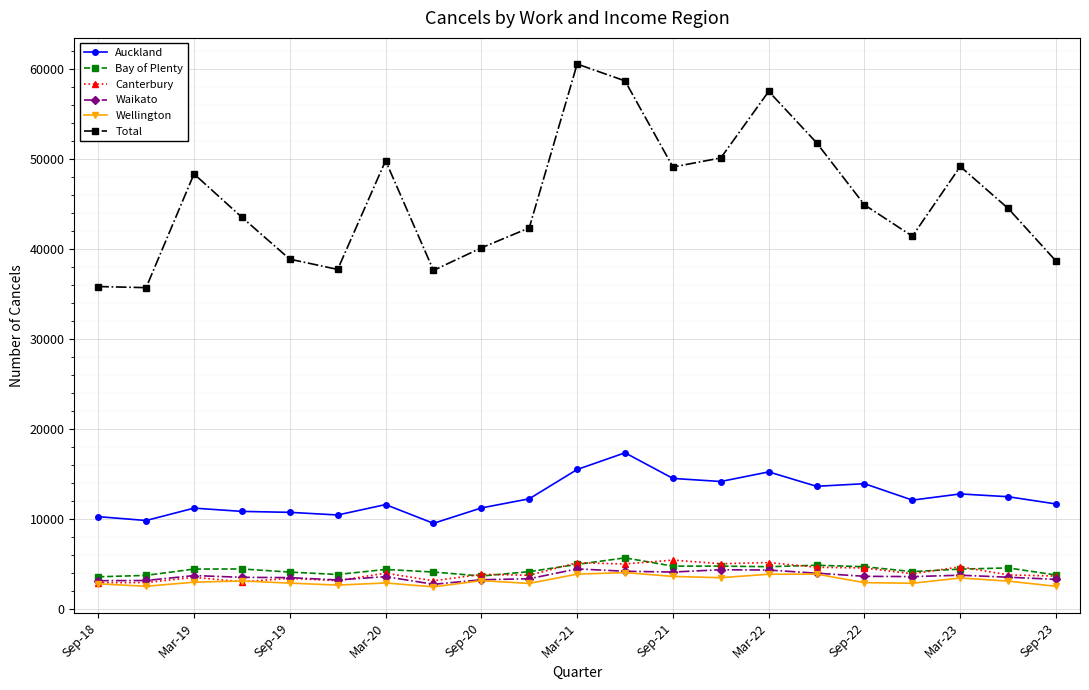

Which series has the largest total across all categories?

Total